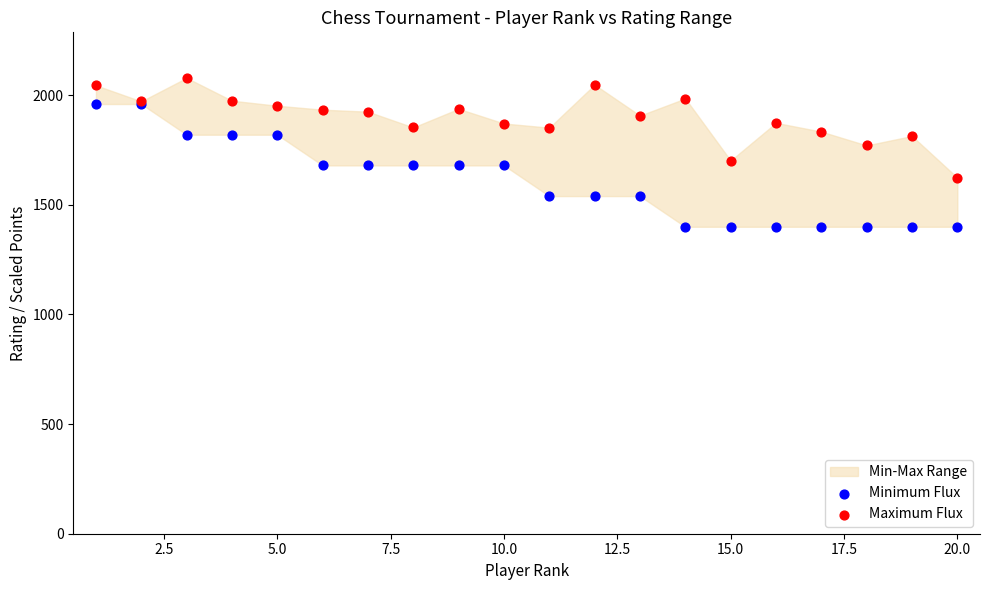

Which series contains the highest Y value?

Maximum Flux